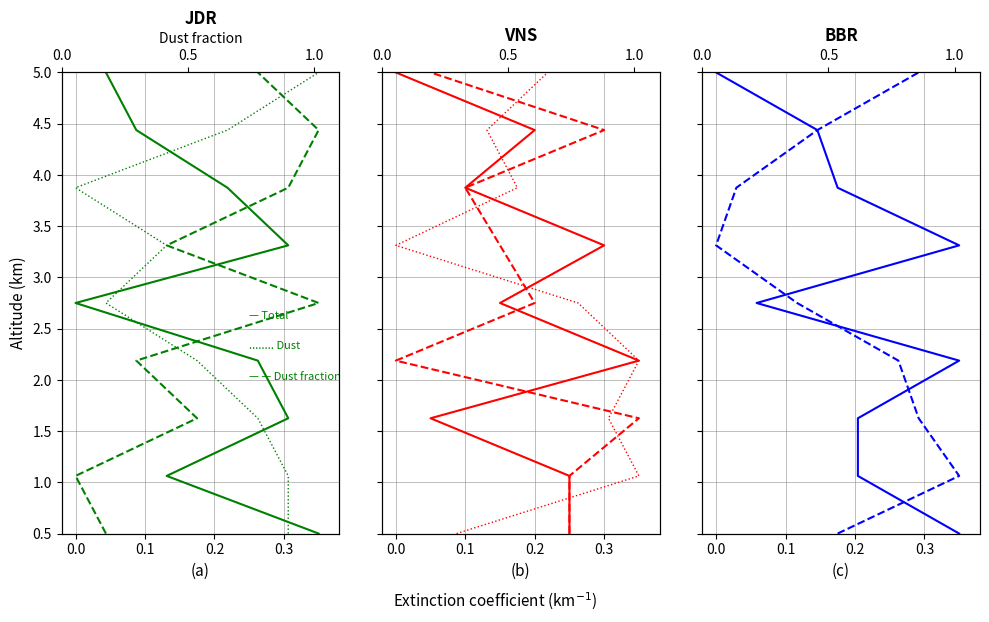

True or false: Dust fraction and Dust intersect in this chart.

False